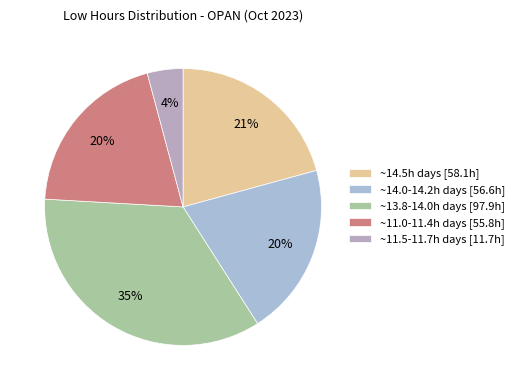

Count the number of slices in the pie.

5